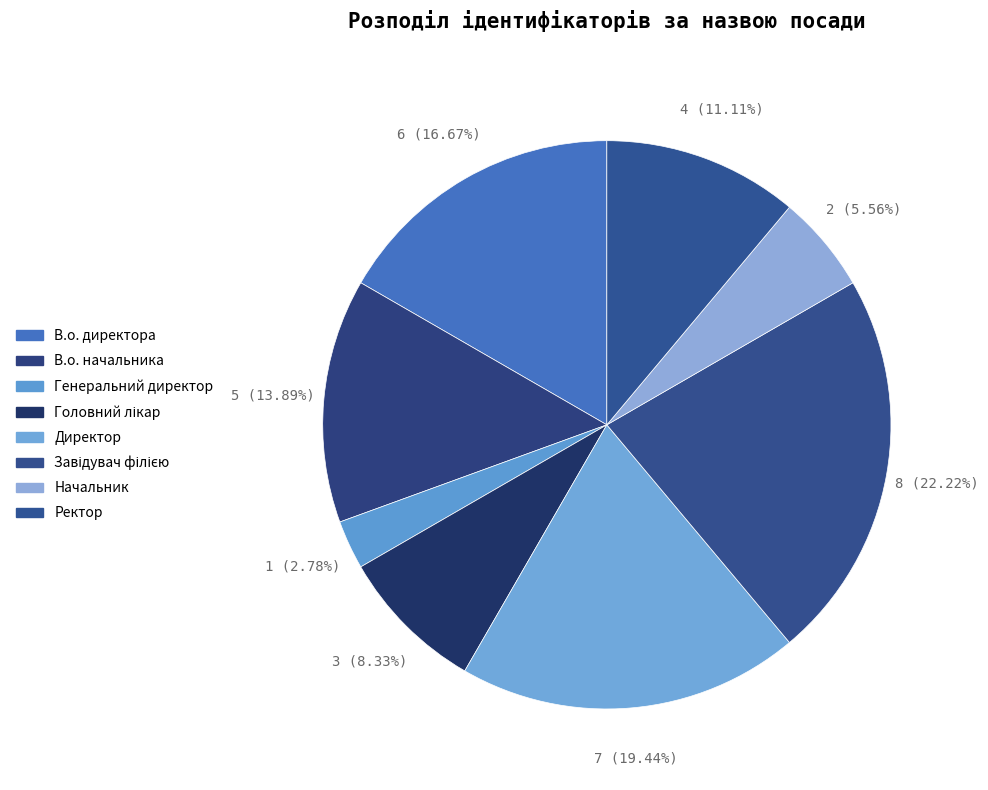

Approximately how many times larger is the value at Ректор compared to Директор?

0.6